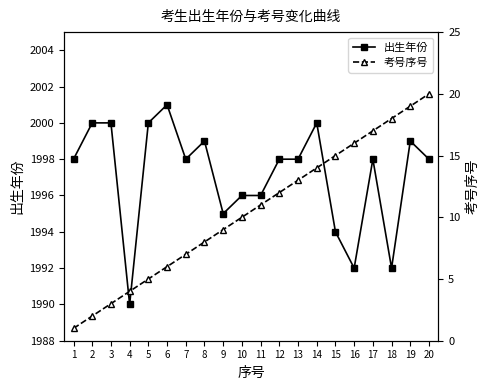

Which series has the largest total across all categories?

出生年份